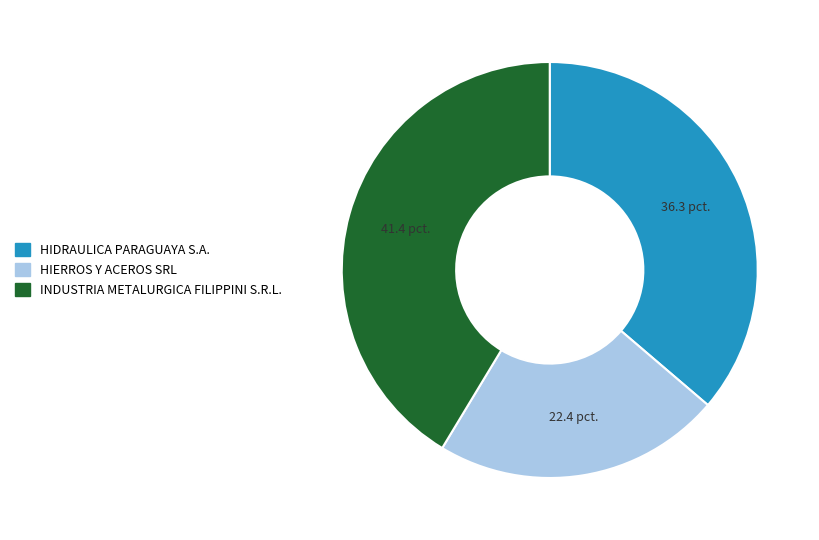

Is it true that HIERROS Y ACEROS SRL is 22% of the pie?

True